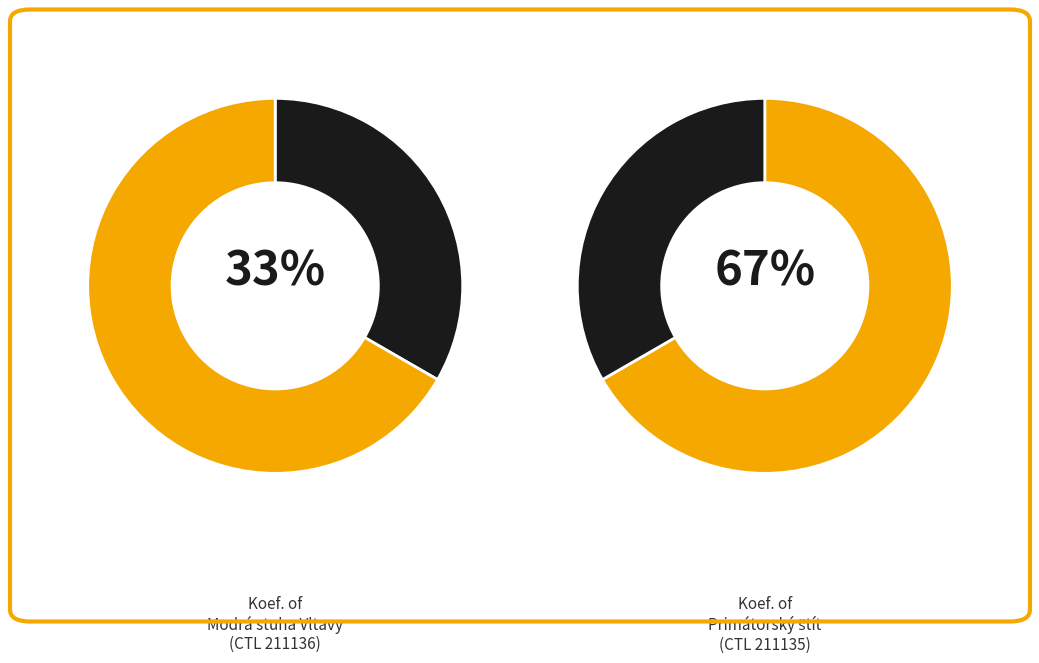

How many slices are in this pie chart?

2